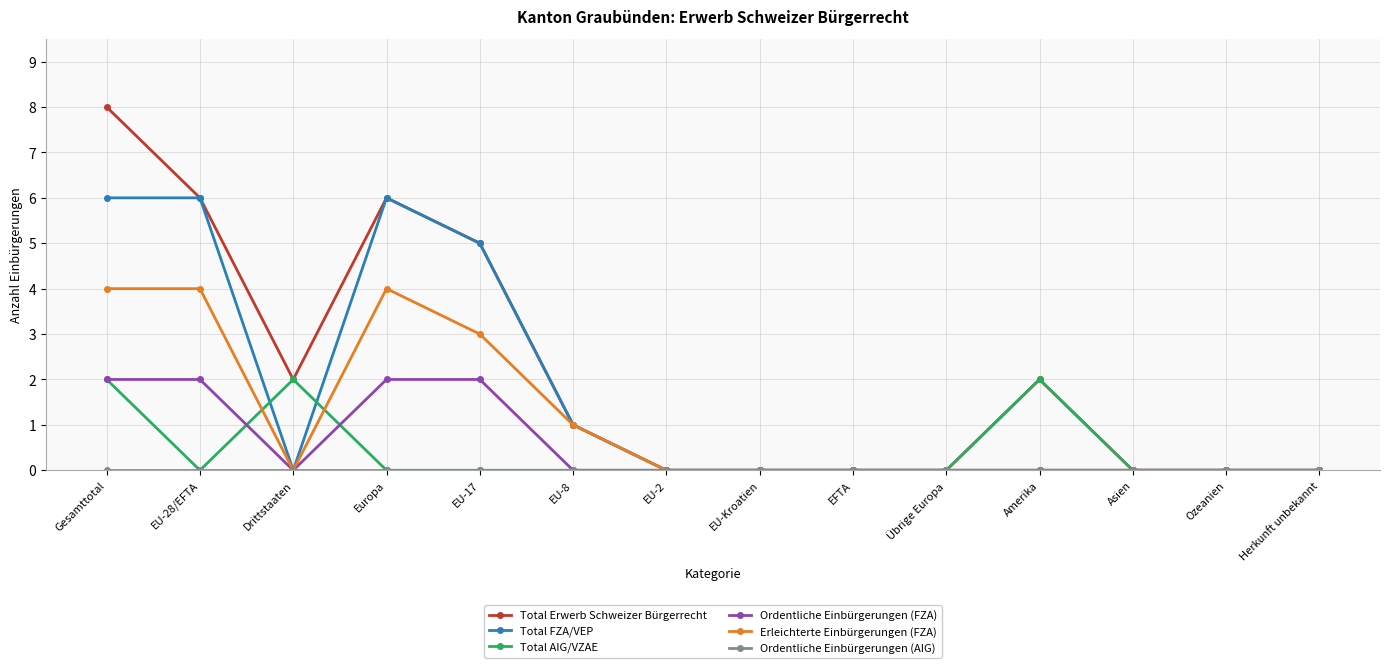

True or false: Total AIG/VZAE has a value of 1 at EFTA.

False